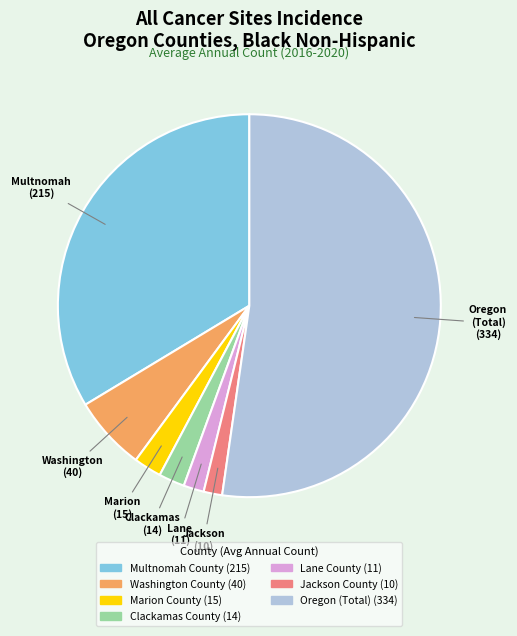

The Oregon (Total) slice represents 52% of the pie. True or false?

True